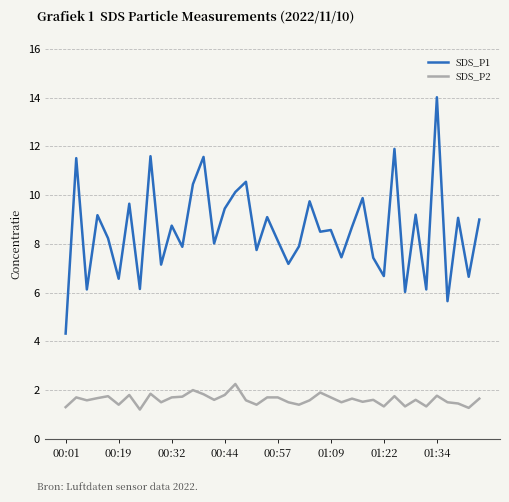

True or false: SDS_P1 and SDS_P2 intersect in this chart.

False